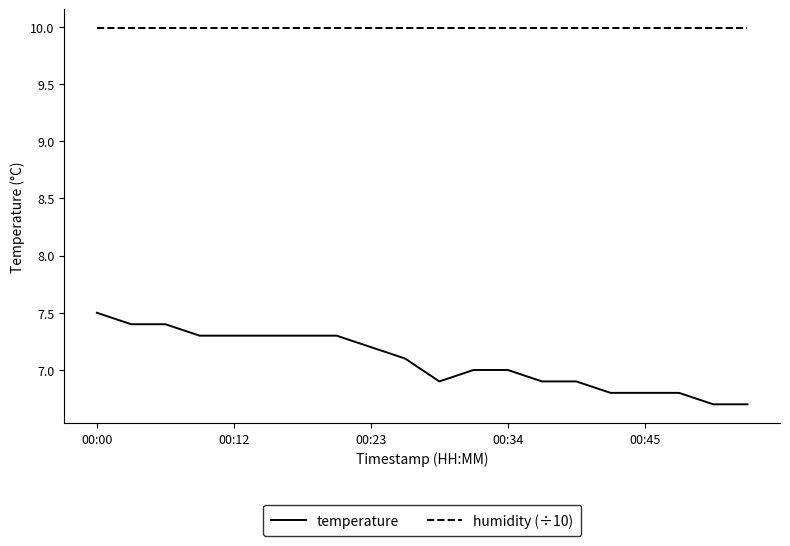

Does the chart display data point markers on the line(s)?

No